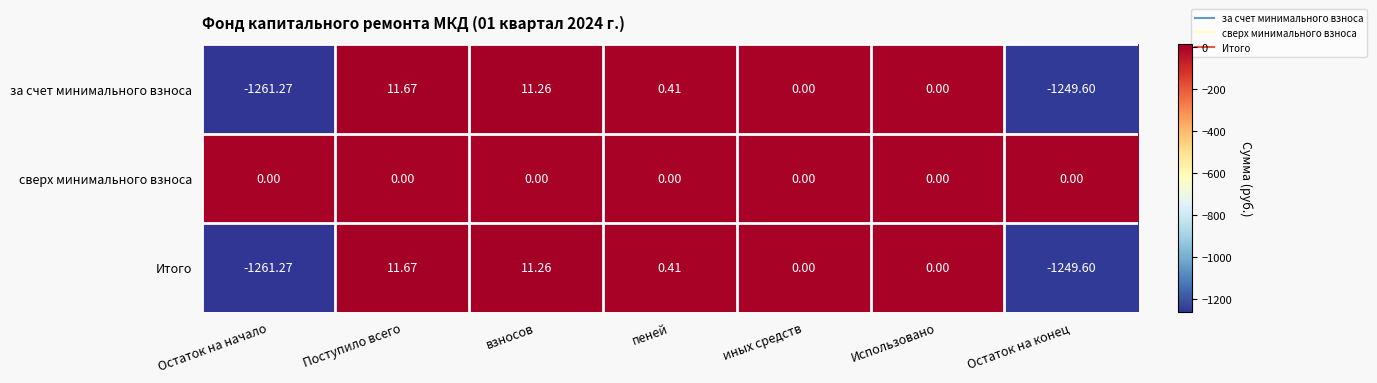

Which series has the largest total across all categories?

сверх минимального взноса